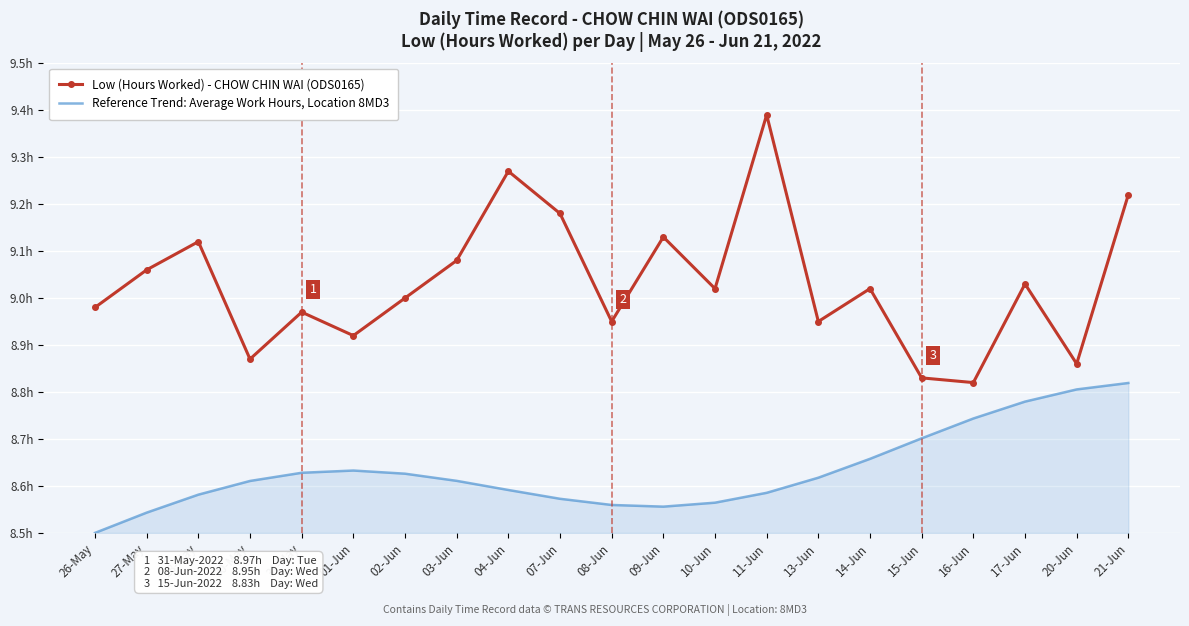

What are all the series names shown in the legend?

Low (Hours Worked) - CHOW CHIN WAI (ODS0165), Reference Trend: Average Work Hours, Location 8MD3